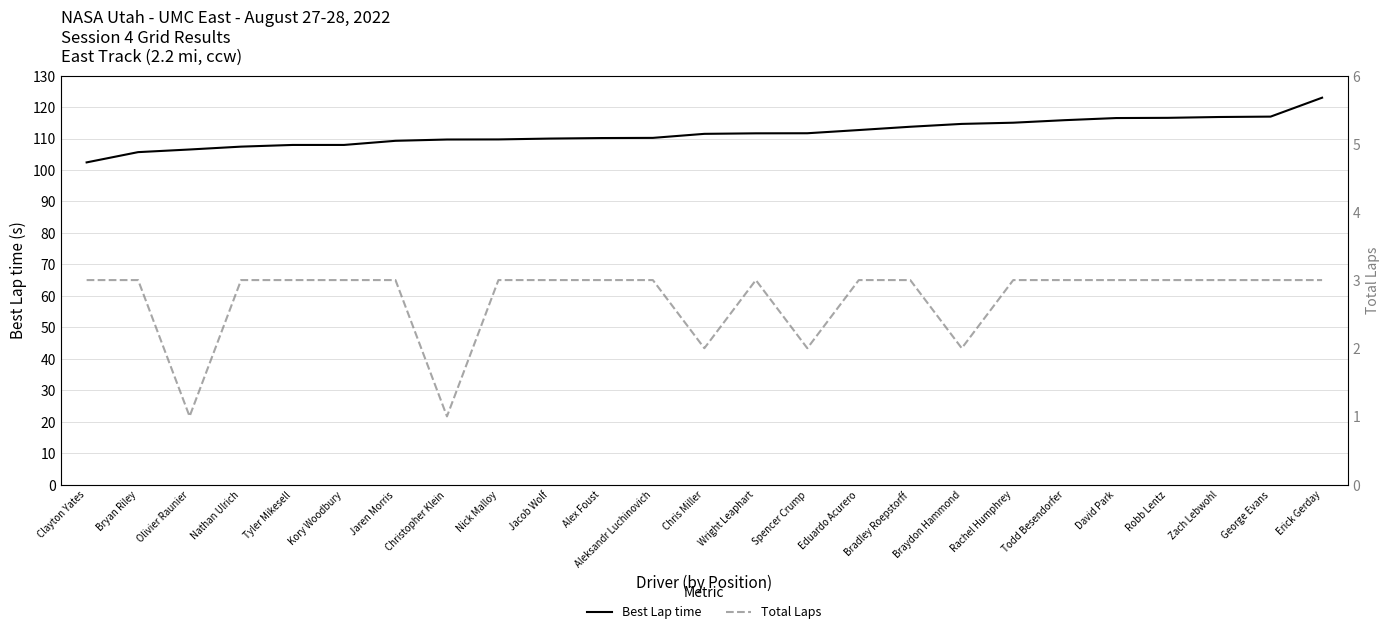

Reading right to left, extract all data points from this chart.

Best Lap time: 123.0	117.0	116.8	116.6	116.5	115.8	115.0	114.7	113.7	112.7	111.7	111.7	111.5	110.2	110.2	110.0	109.7	109.7	109.3	108.0	108.0	107.4	106.5	105.7	102.4
Total Laps: 3.0	3.0	3.0	3.0	3.0	3.0	3.0	2.0	3.0	3.0	2.0	3.0	2.0	3.0	3.0	3.0	3.0	1.0	3.0	3.0	3.0	3.0	1.0	3.0	3.0